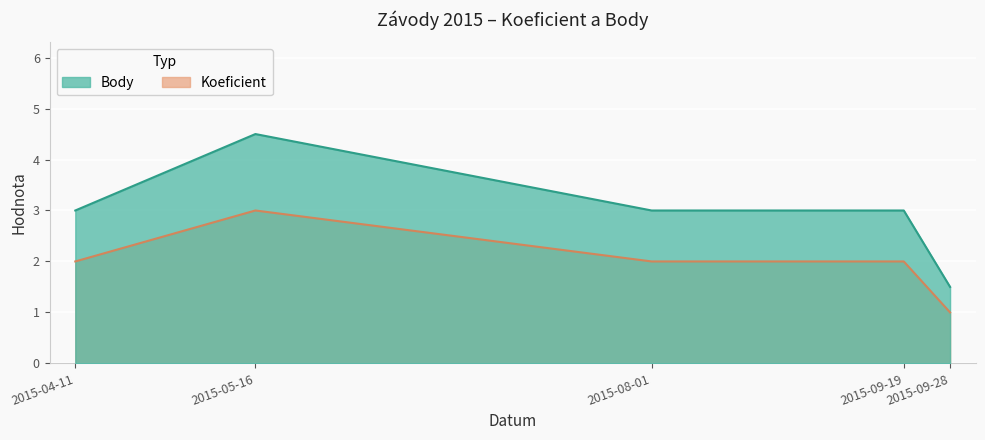

List the series in order of their peak value, lowest first.

Koeficient, Body